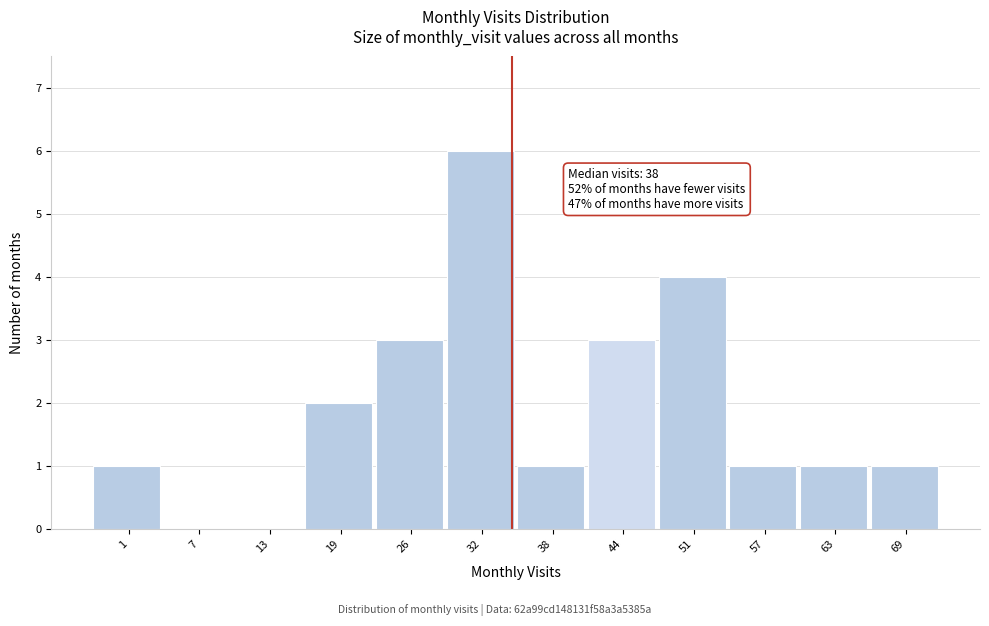

Reading left to right, list all the values displayed in this chart.

1=1	7=0	13=0	19=2	26=3	32=6	38=1	44=3	51=4	57=1	63=1	69=1